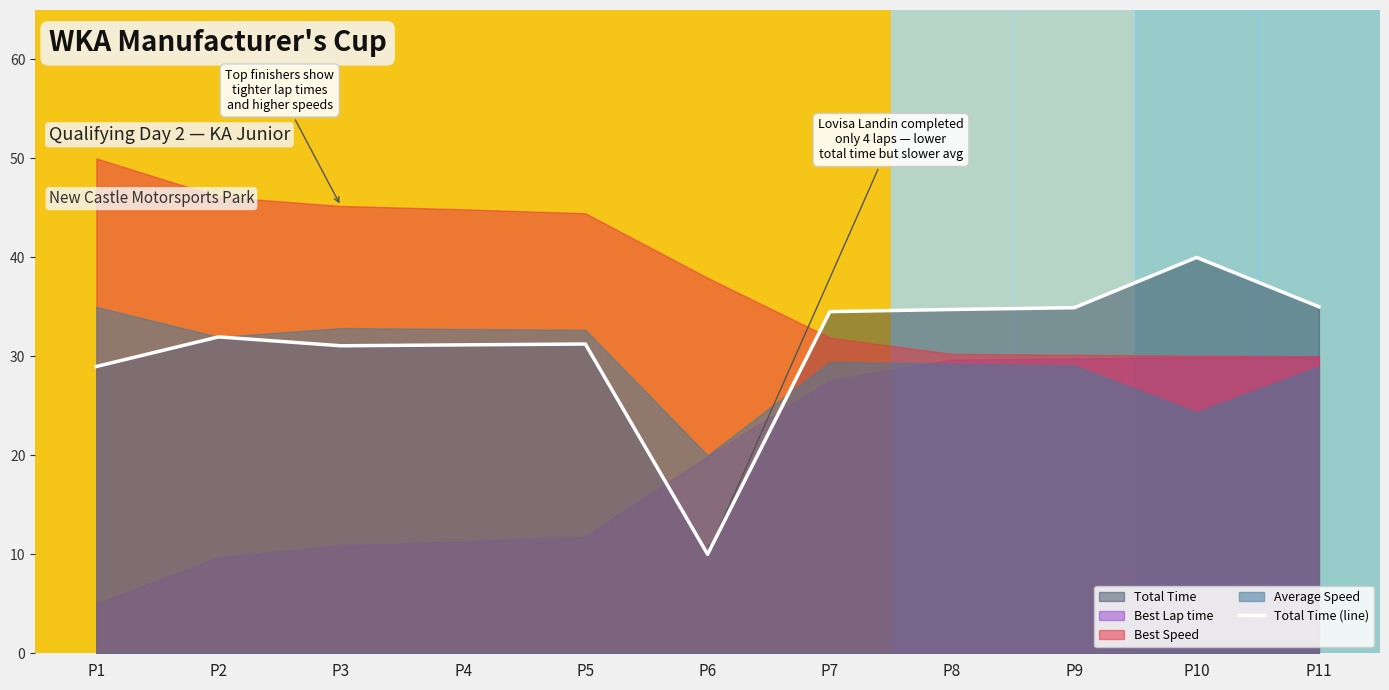

Rank the categories by value from highest to lowest.

P10, P11, P9, P8, P7, P2, P5, P4, P3, P1, P6